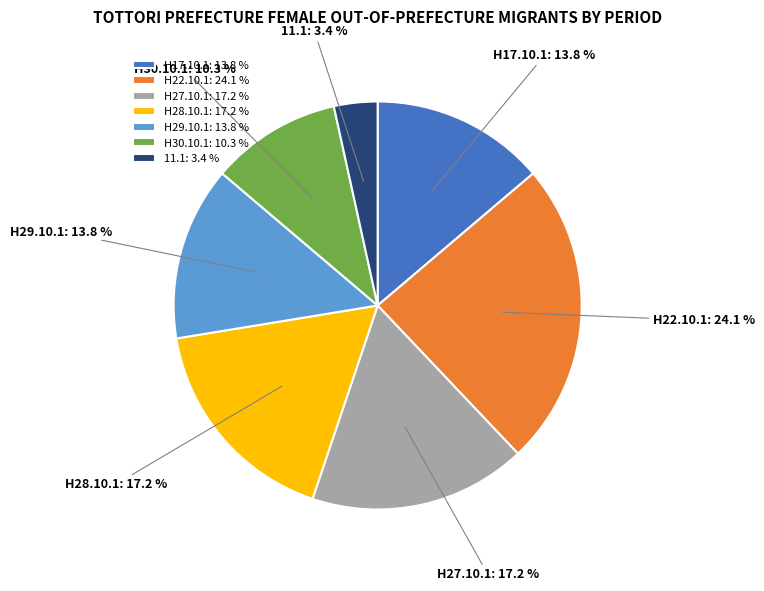

Which slice is the largest?

H22.10.1